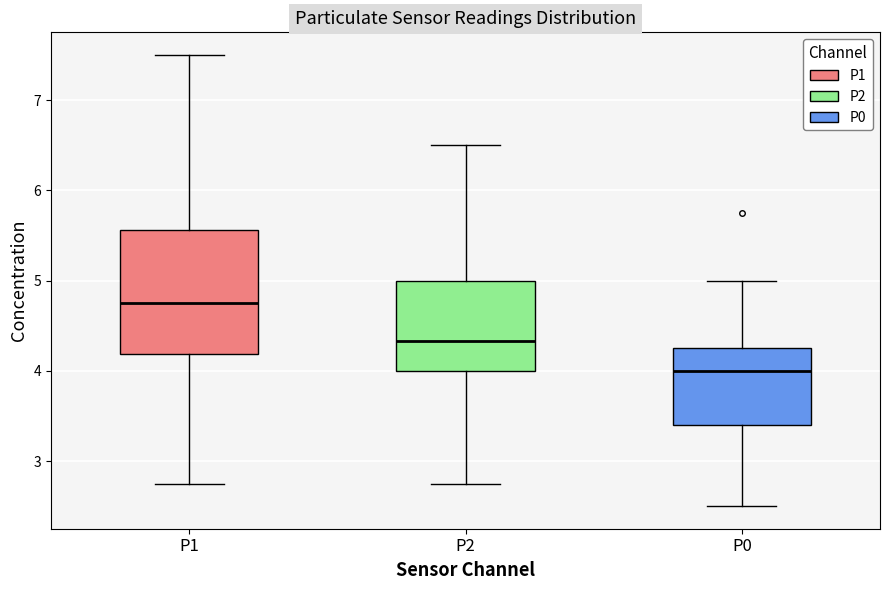

Which box's median line is the highest?

P1